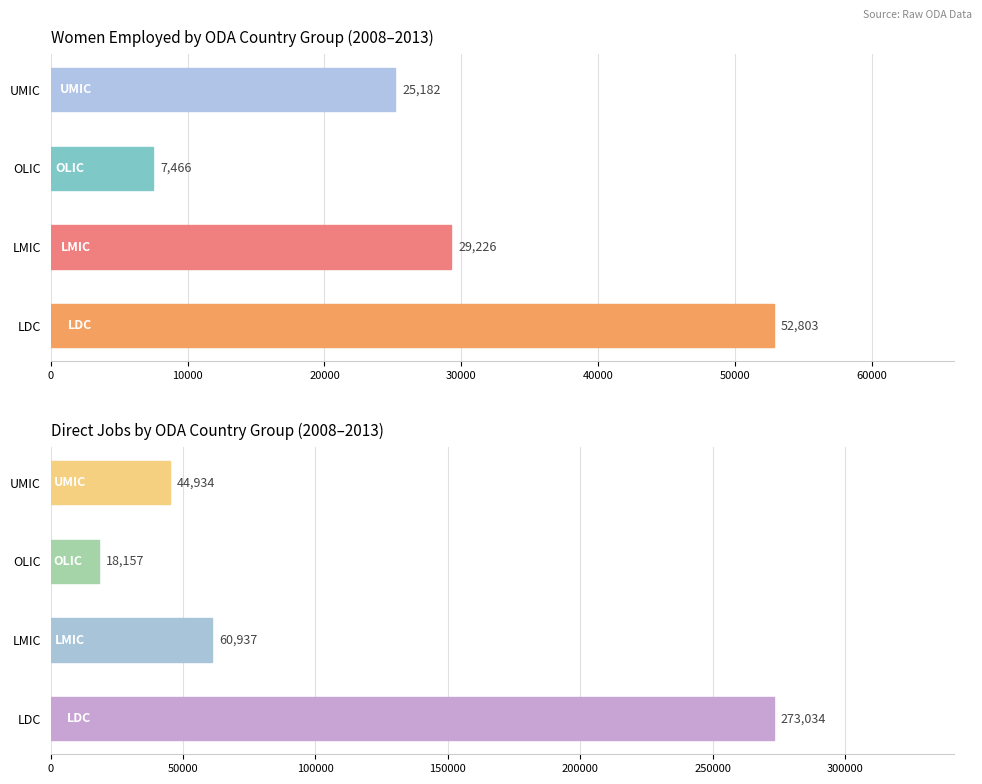

How many bars are there in each group?

2